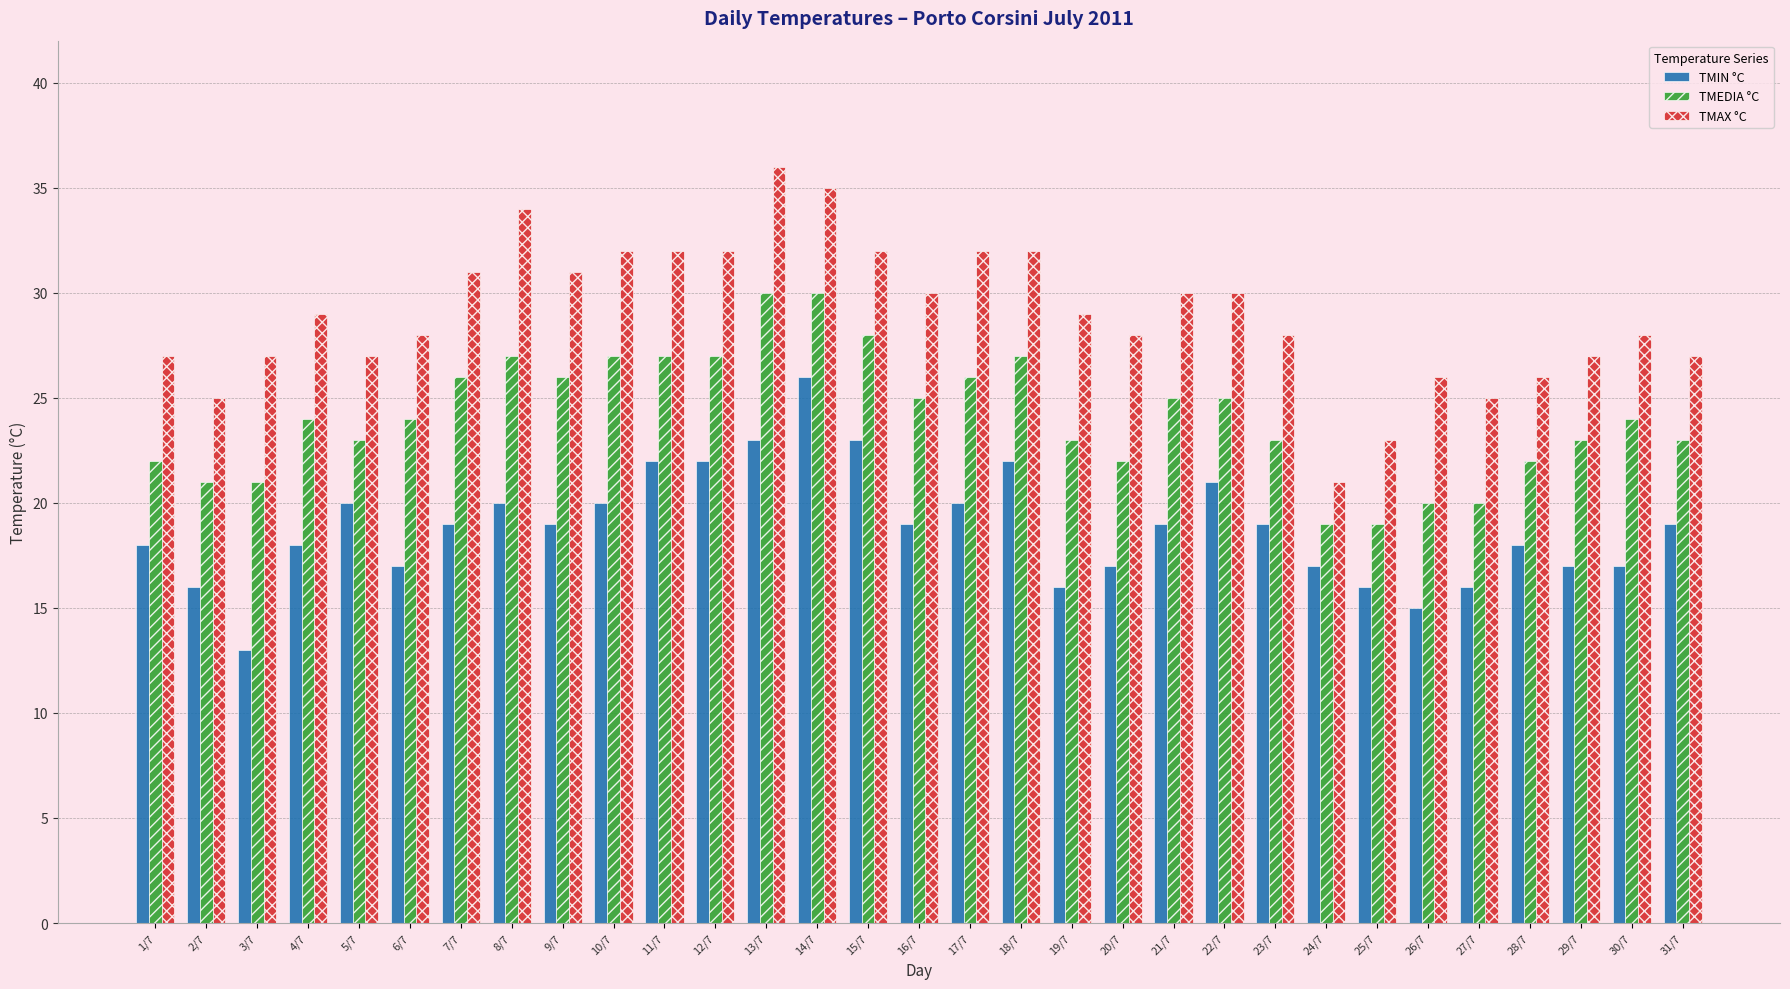

What is the minimum value for TMEDIA °C?

19